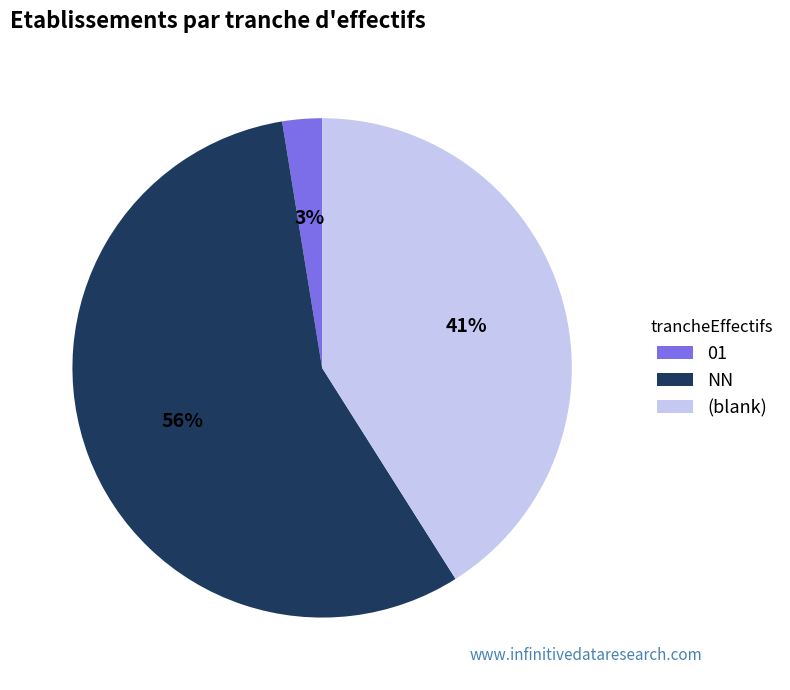

Which category accounts for the majority?

NN